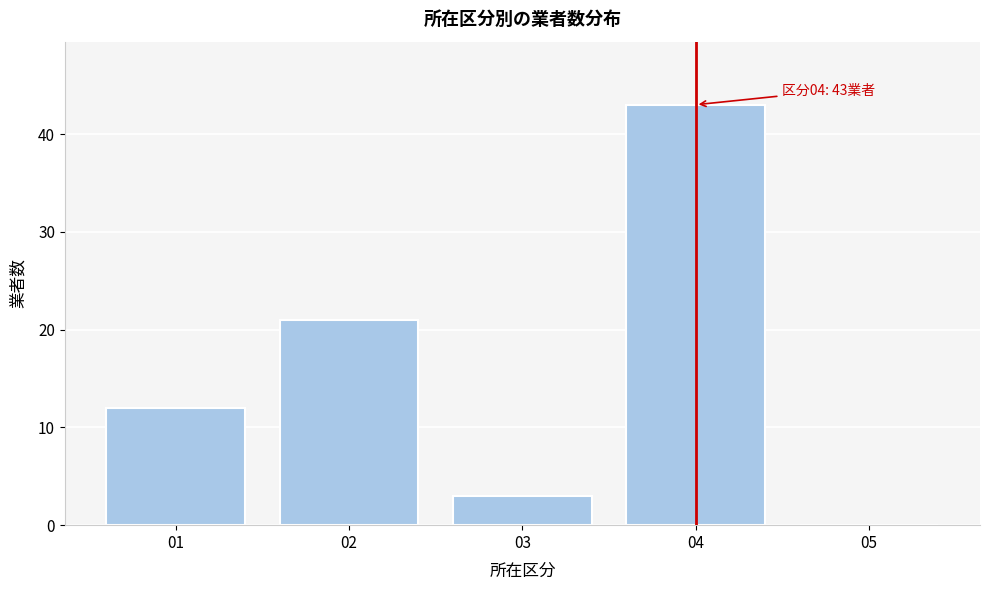

Reading right to left, transcribe all the data shown in this chart.

05=0	04=43	03=3	02=21	01=12